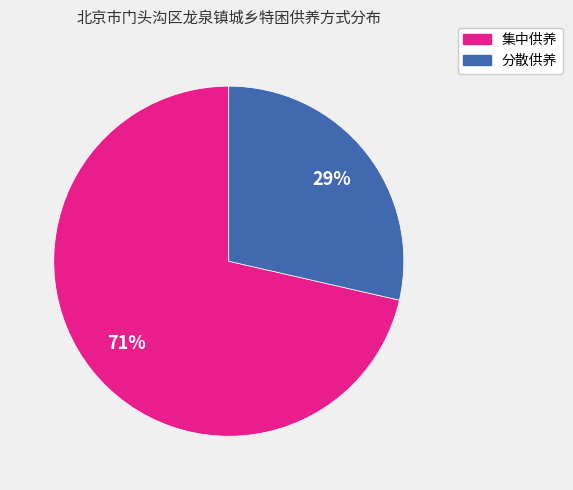

Rank the categories by value from lowest to highest.

分散供养, 集中供养